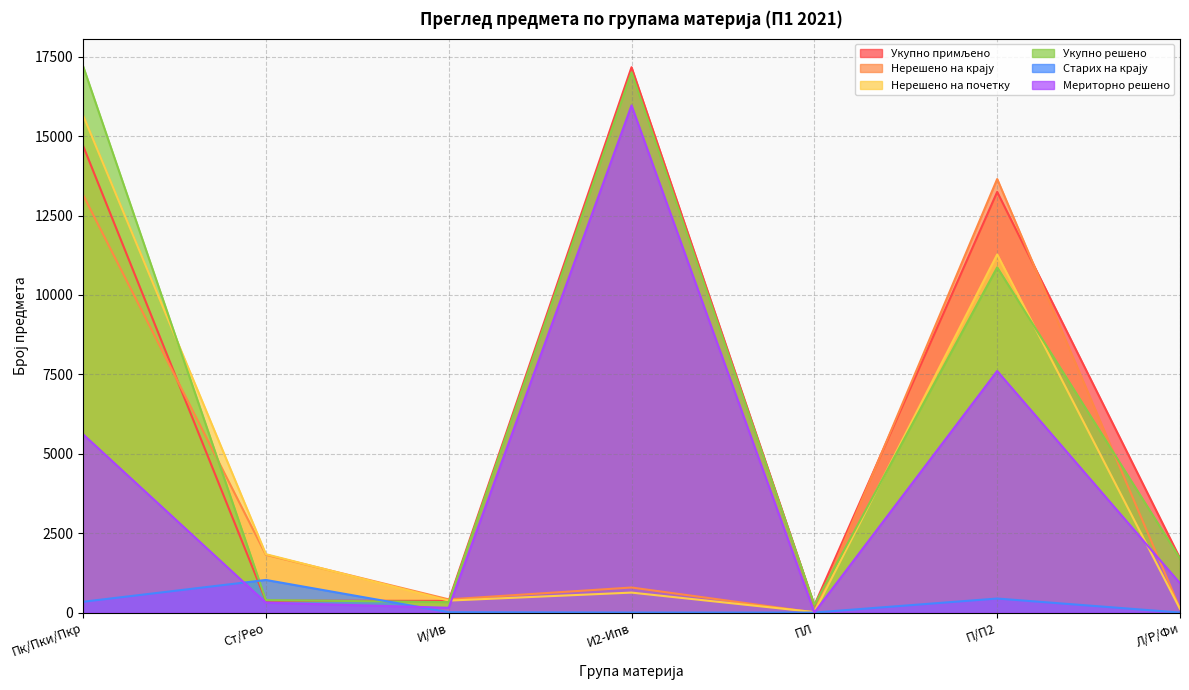

What is the spread (max minus min) of values at И2-Ипв?

17173